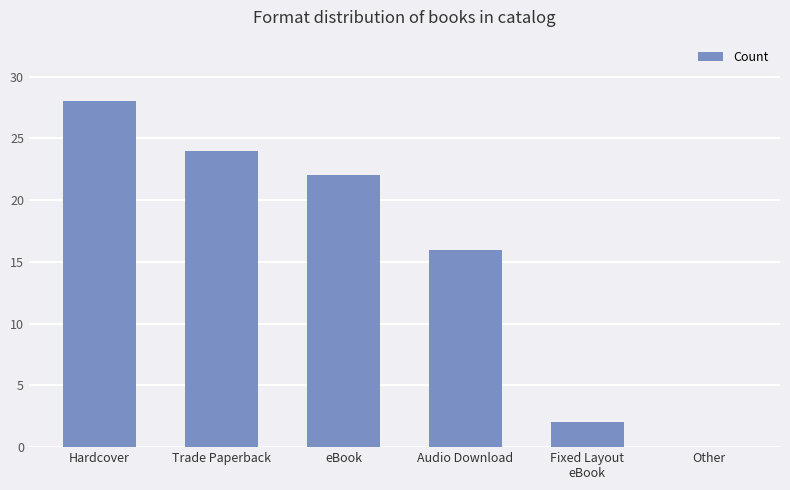

The chart shows a value of 37 at eBook. True or false?

False